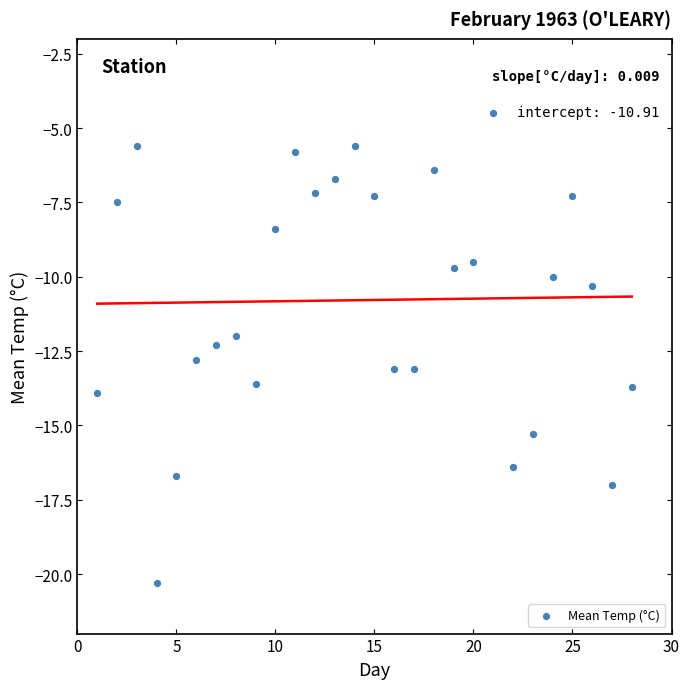

What is the range of Y values (max minus min)?

15.8